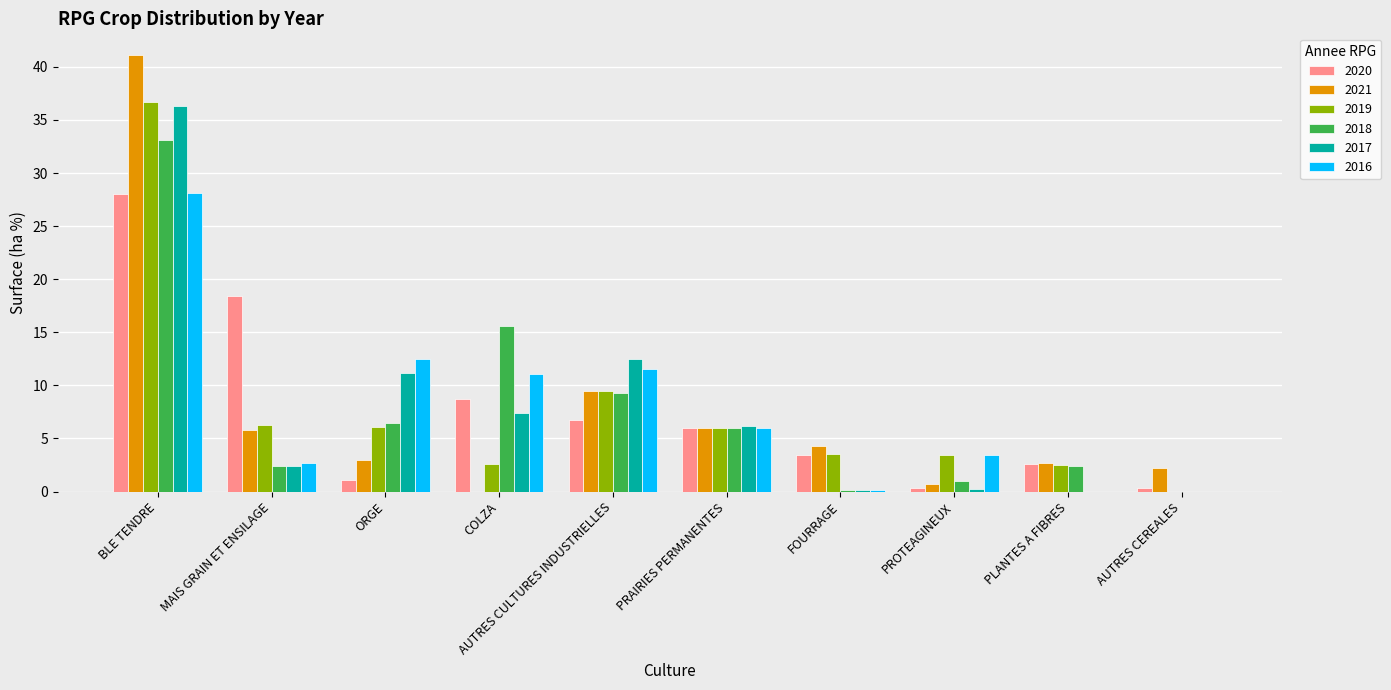

What is the sum of the 2018 values at PLANTES A FIBRES and MAIS GRAIN ET ENSILAGE?

4.8